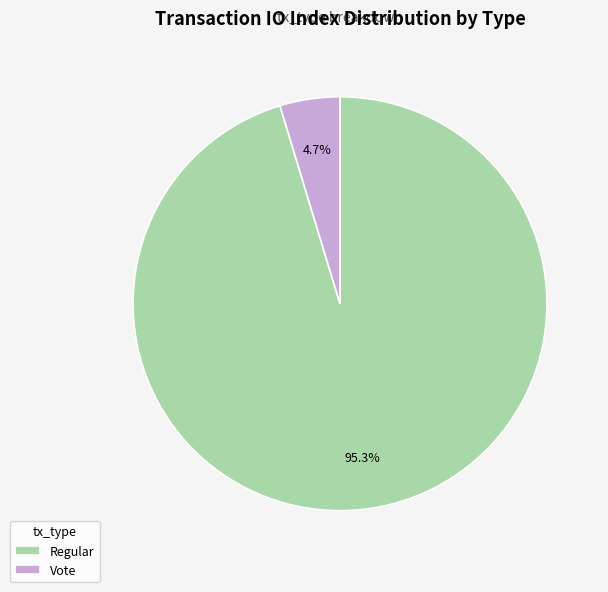

Which category has the smallest portion of the pie?

Vote